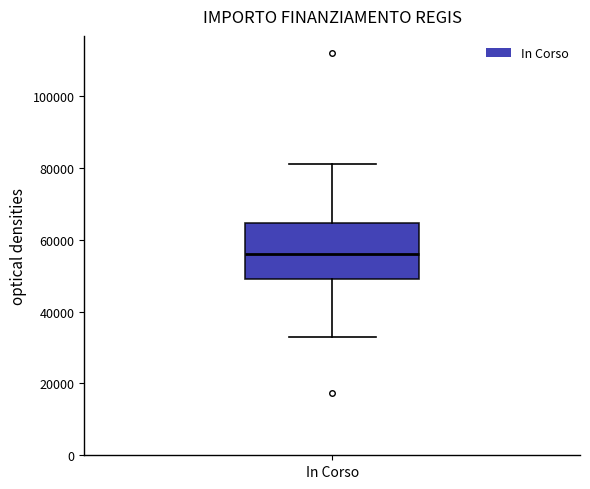

Where is the lower edge of the box for In Corso on the y-axis? The values are not printed on the chart, so give them approximately, as read against the axis.

50000